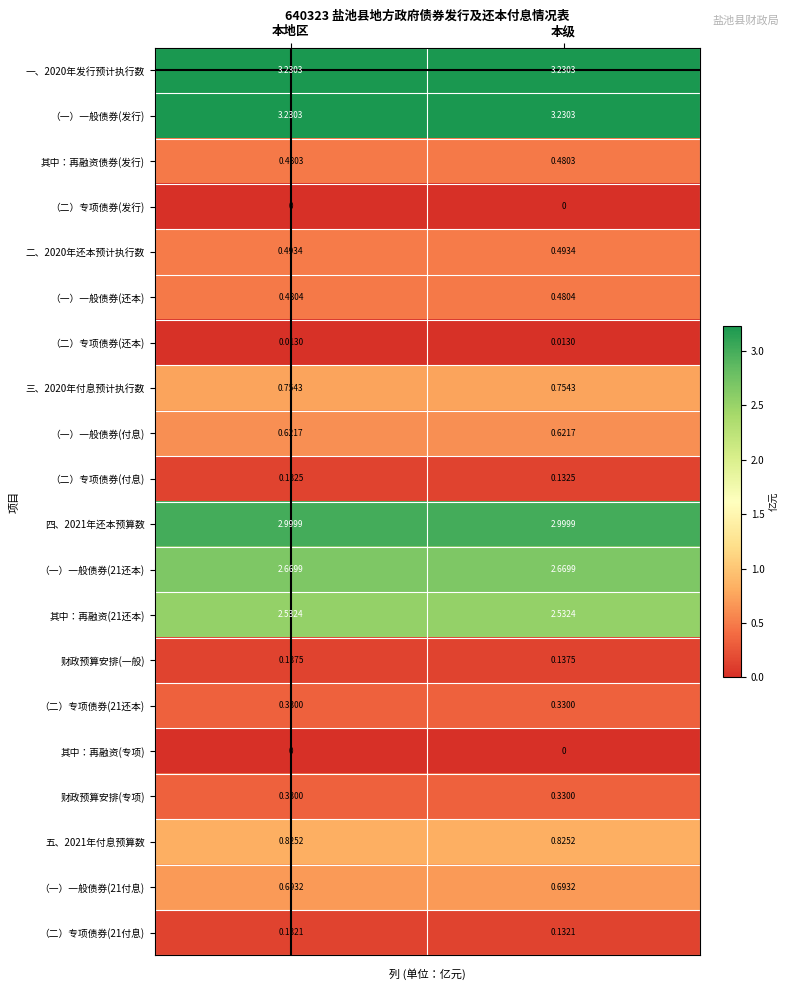

Is the value of 其中：再融资债券(发行) at 本级 greater than the value of 三、2020年付息预计执行数 at 本地区?

No